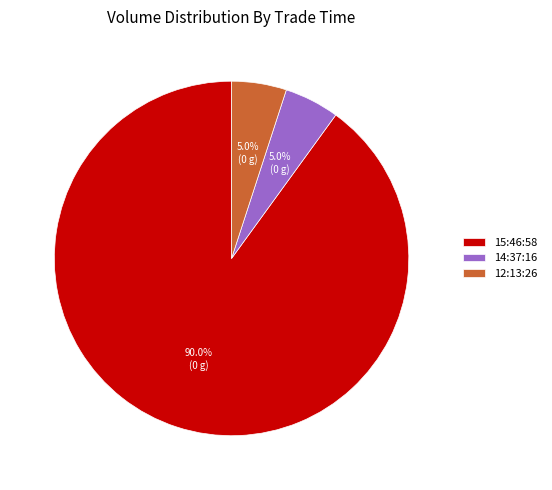

To the nearest percent, what percentage of the pie is 15:46:58?

90%